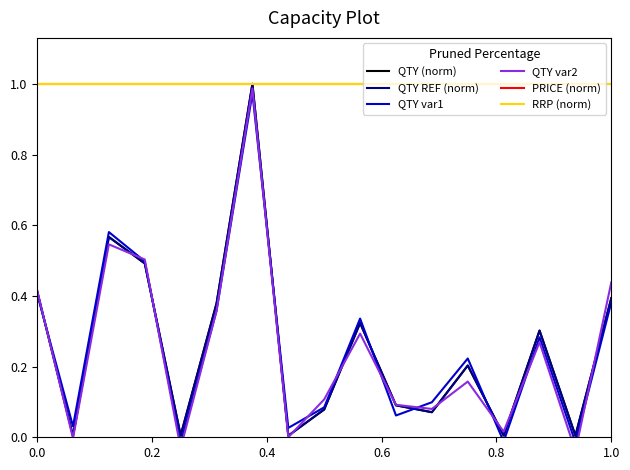

The PRICE (norm) series shows 1.0 at 0.6. True or false?

True